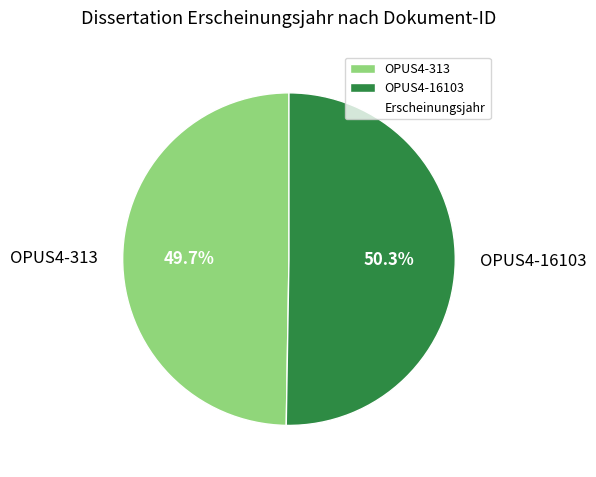

Which slice represents more than half of the pie?

OPUS4-16103